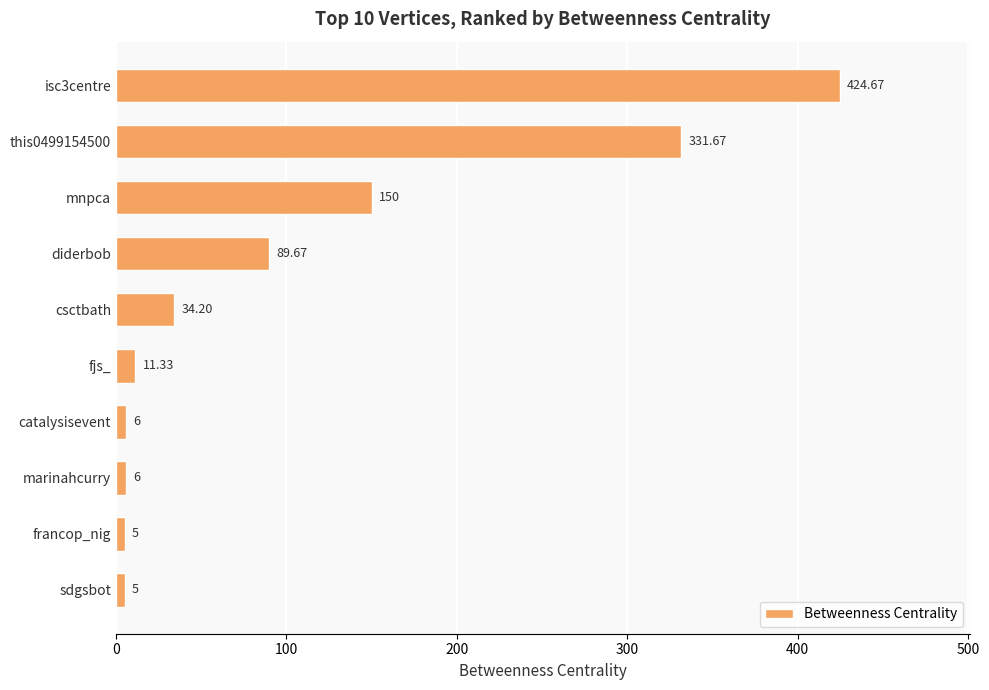

Where is the data nearest to the value 214?

mnpca